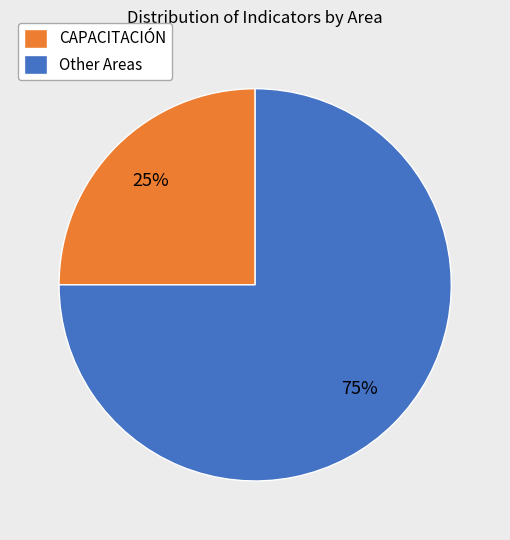

Combined, do Other Areas and CAPACITACIÓN account for over 50%?

Yes